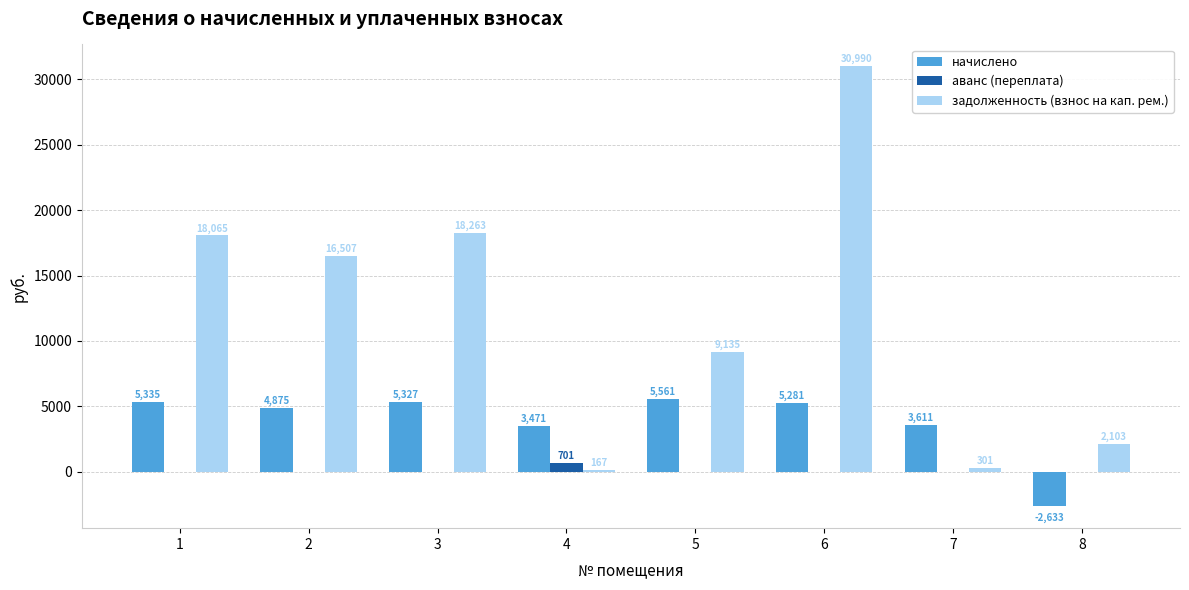

What is the greatest value displayed?

30989.5